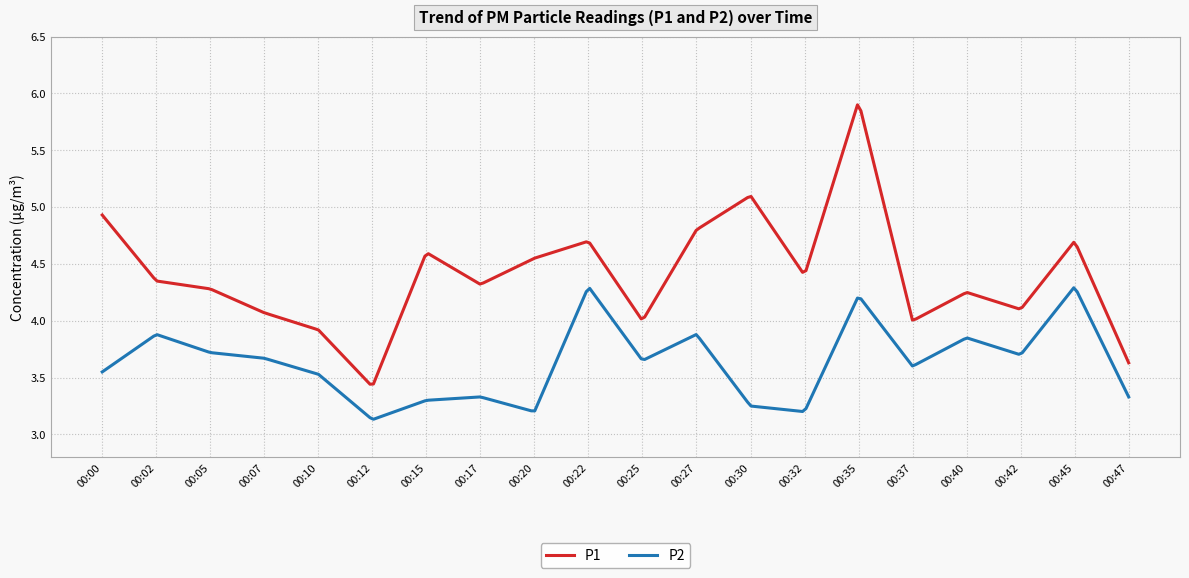

Which series has the largest range (max minus min)?

P1